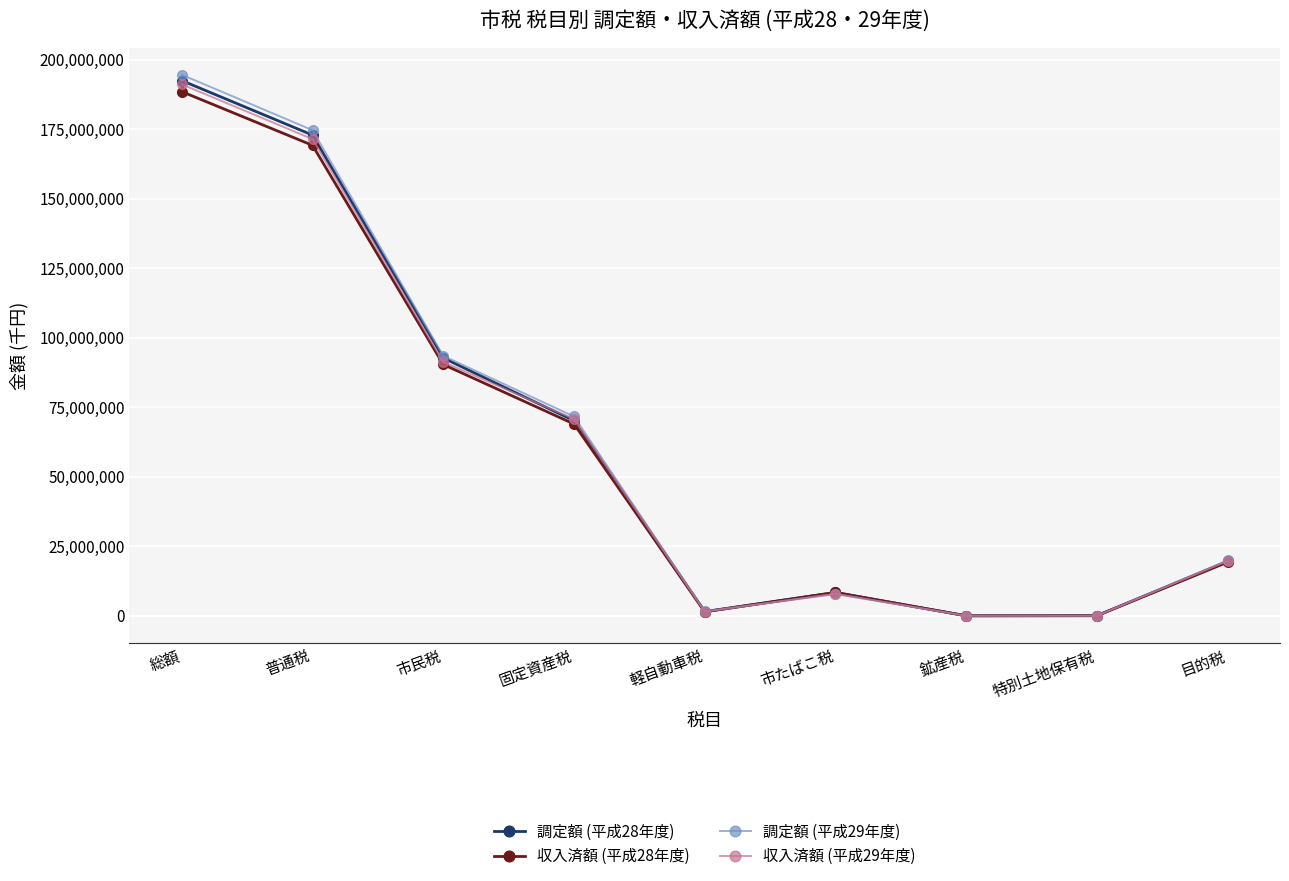

How many lines are shown in the chart?

4